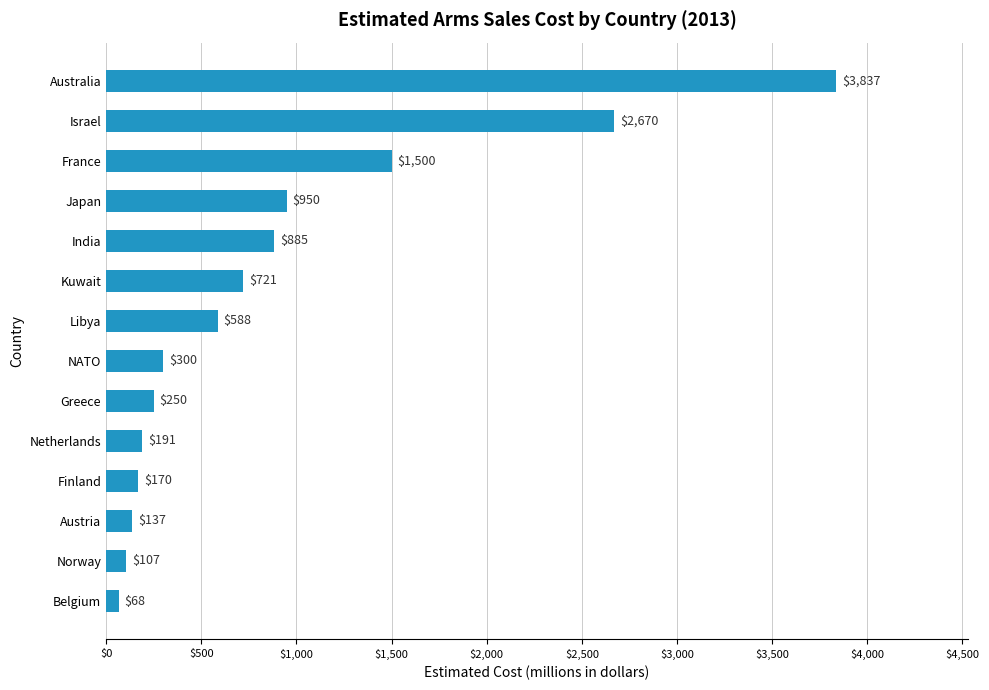

What is the label of the 3rd bar from the top?

France